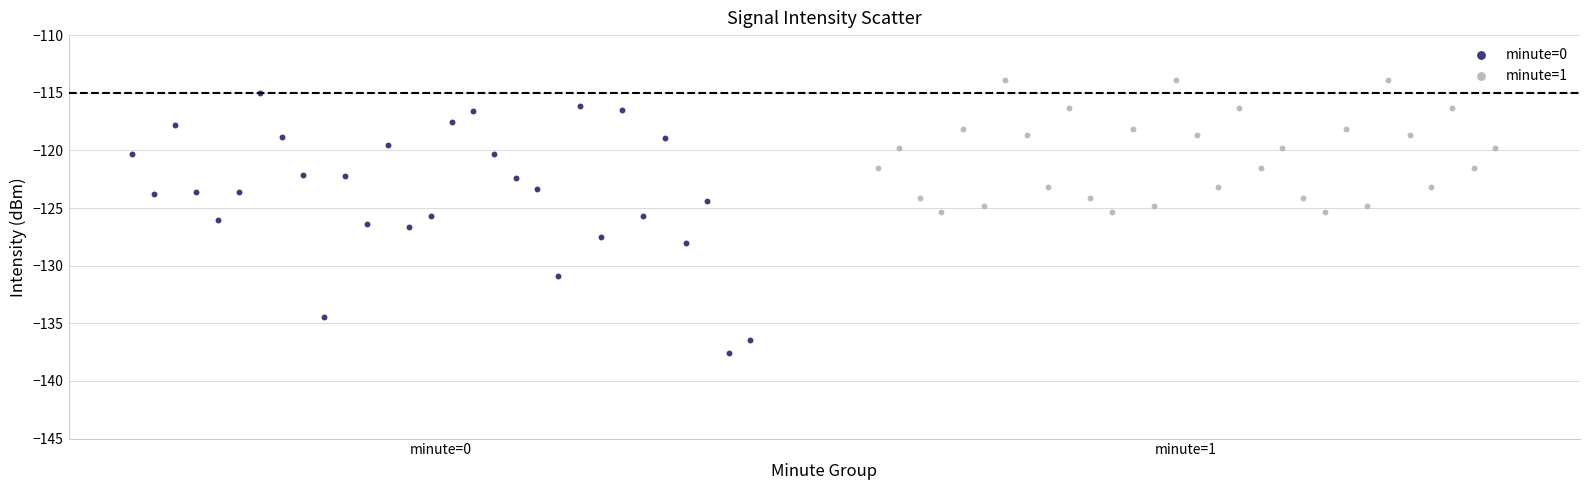

Which series has the largest Y range (max minus min)?

minute=0